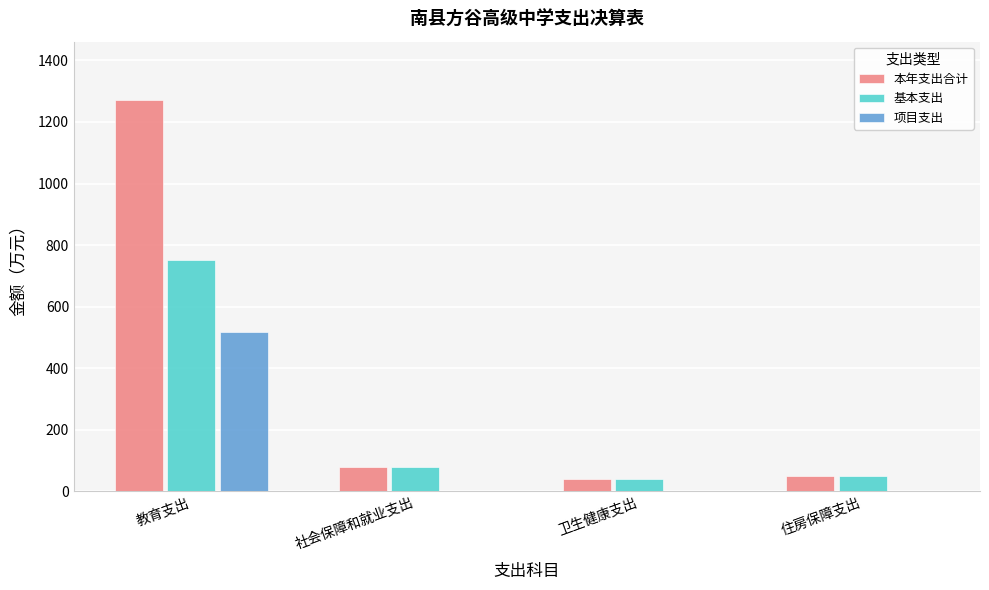

Is the value of 本年支出合计 at 社会保障和就业支出 greater than the value of 基本支出 at 住房保障支出?

Yes